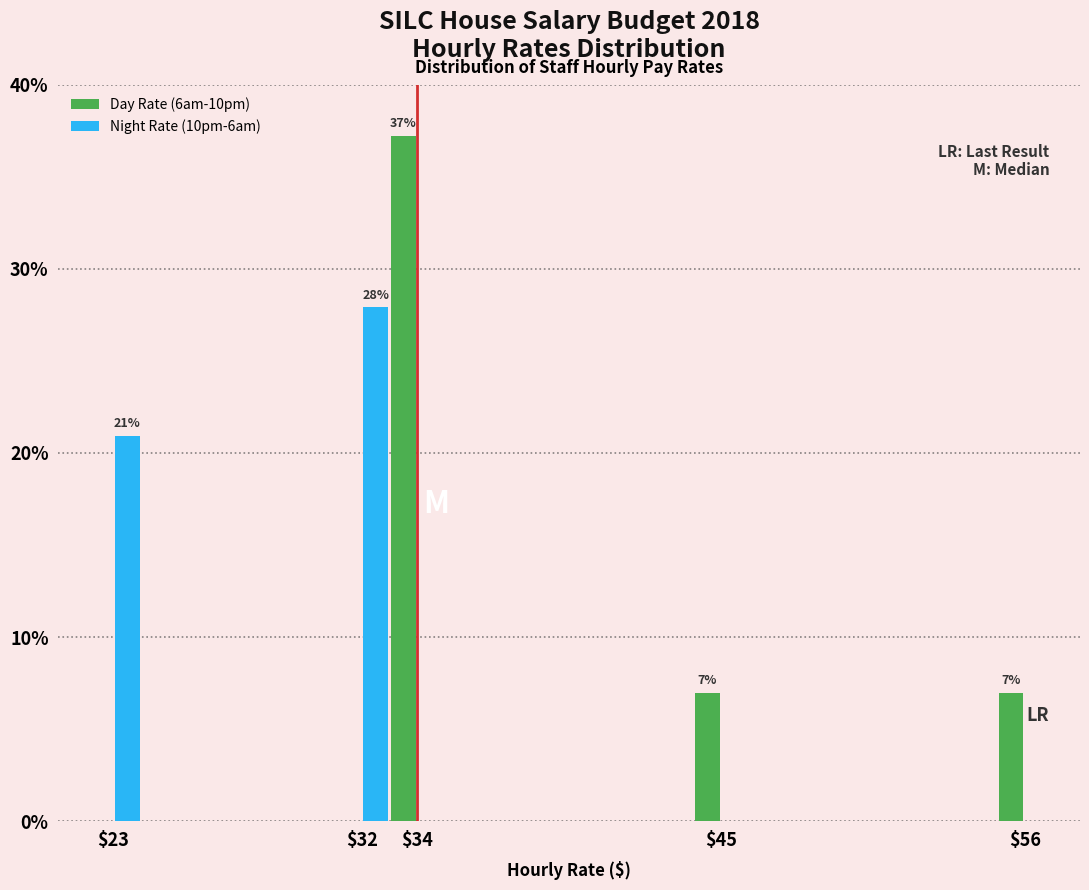

At which label is Night Rate (10pm-6am) closest to 13?

$23